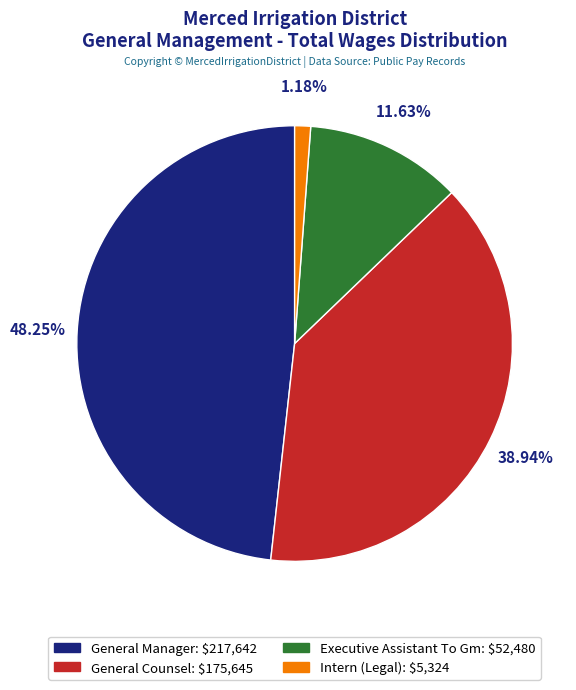

Approximately how many times larger is the value at Intern (Legal) compared to Executive Assistant To Gm?

0.1